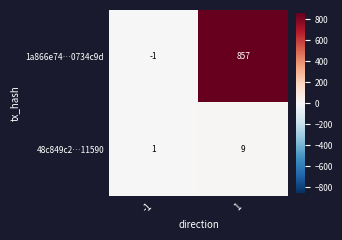

Reading left to right, transcribe all the data shown in this chart.

1a866e74…0734c9d: -1	857
48c849c2…11590: 1	9